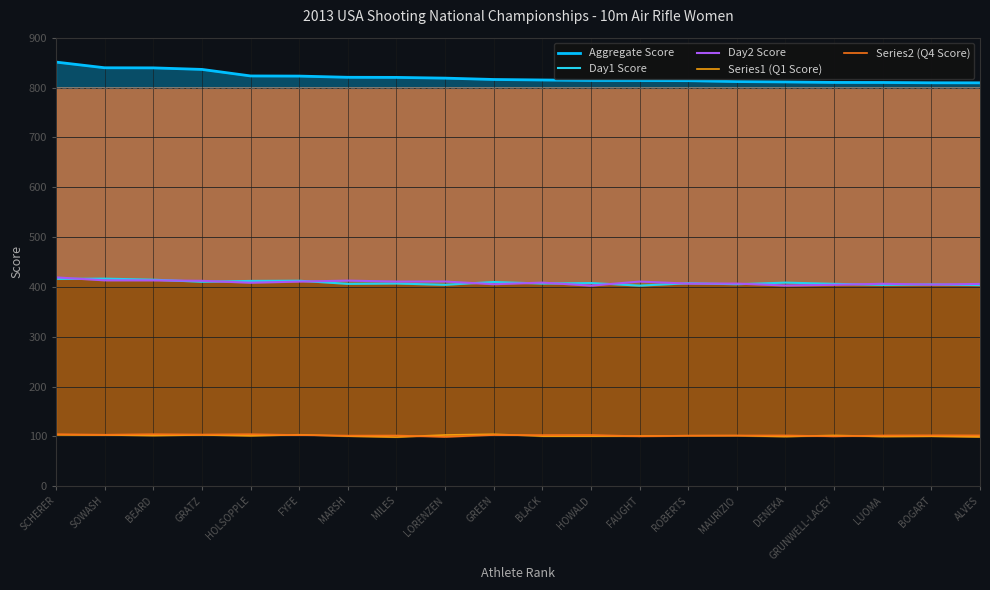

True or false: Series1 (Q1 Score) has more than 2 interior local peaks.

True